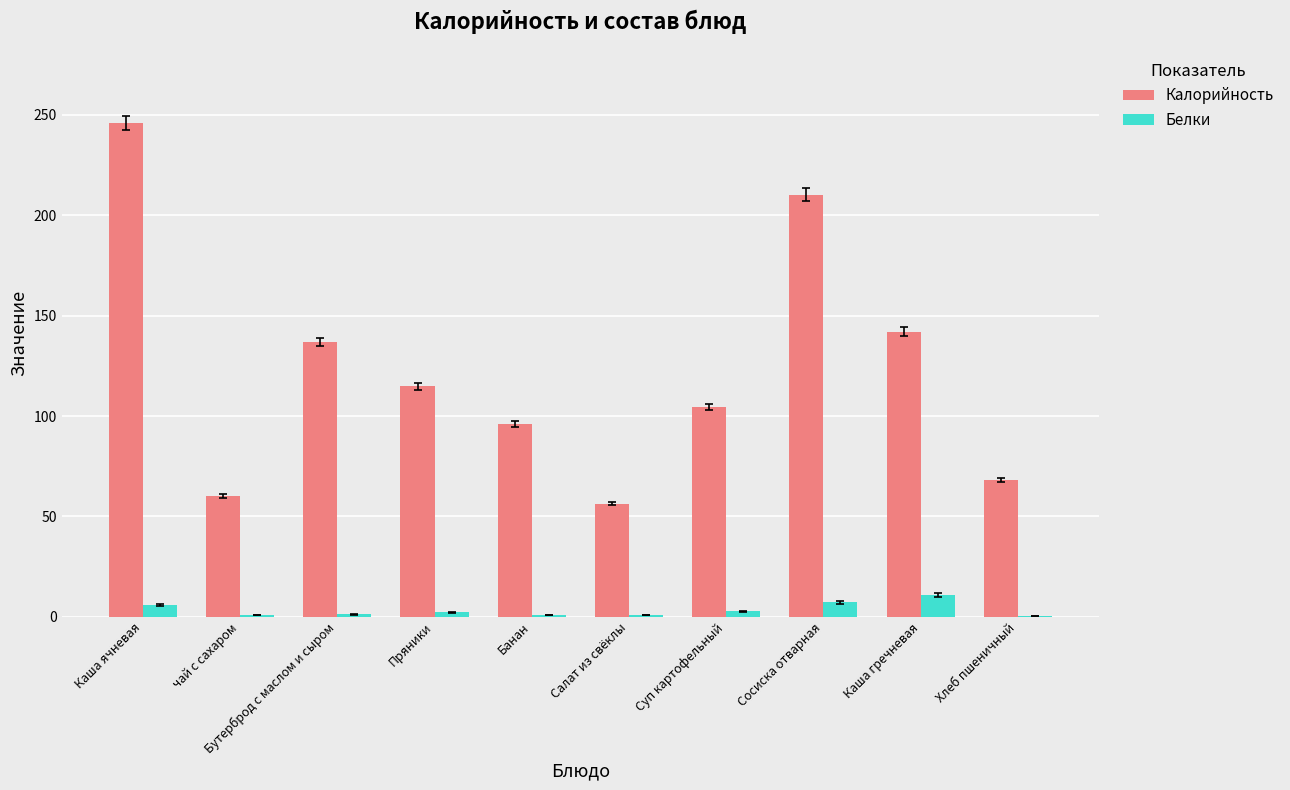

Which series has the widest spread of values?

Калорийность